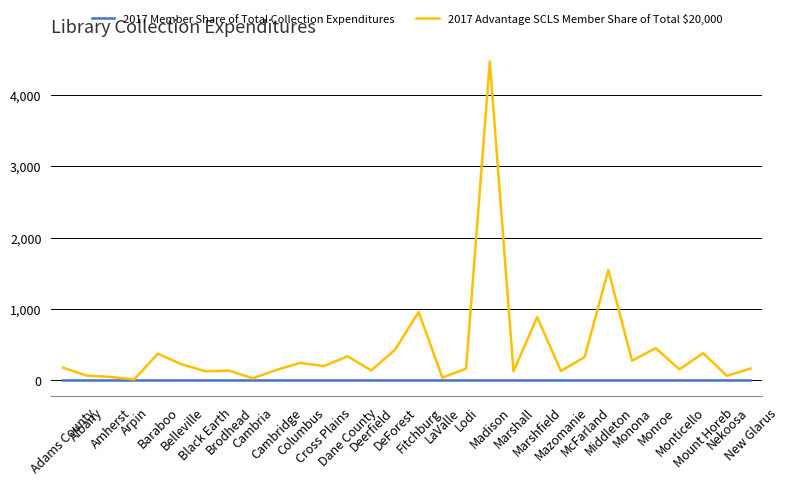

How many values in the 2017 Advantage SCLS Member Share of Total $20,000 series exceed 178?

15